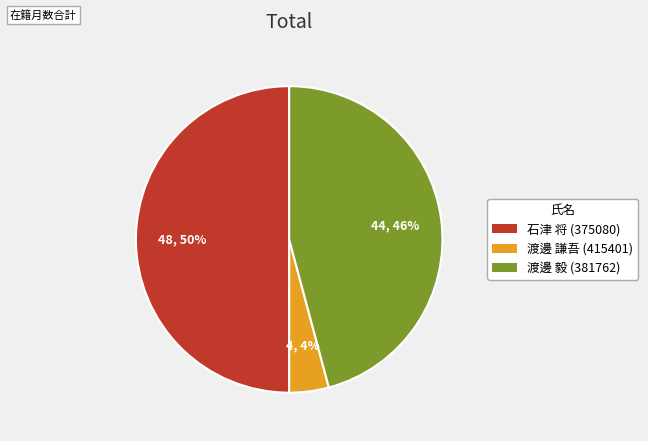

How many slices are in this pie chart?

3